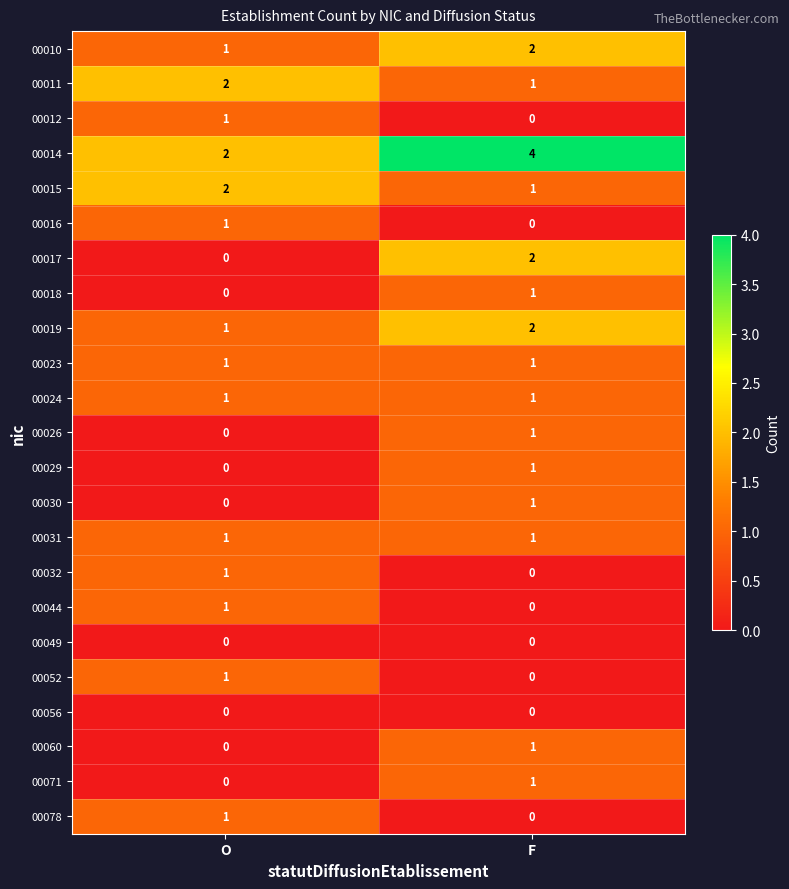

True or false: 00016 has a value of 1 at F.

False